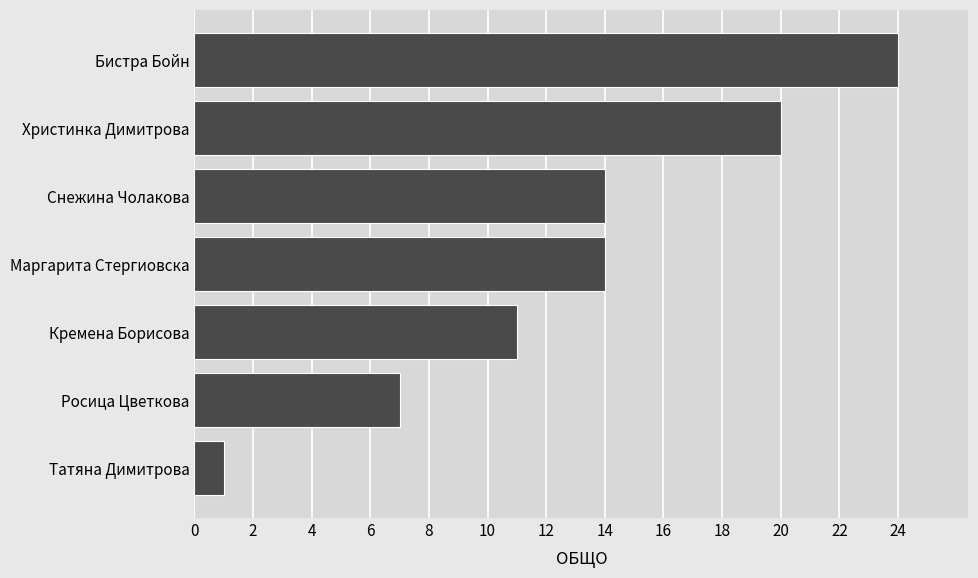

The chart shows a value of 14 at Снежина Чолакова. True or false?

True